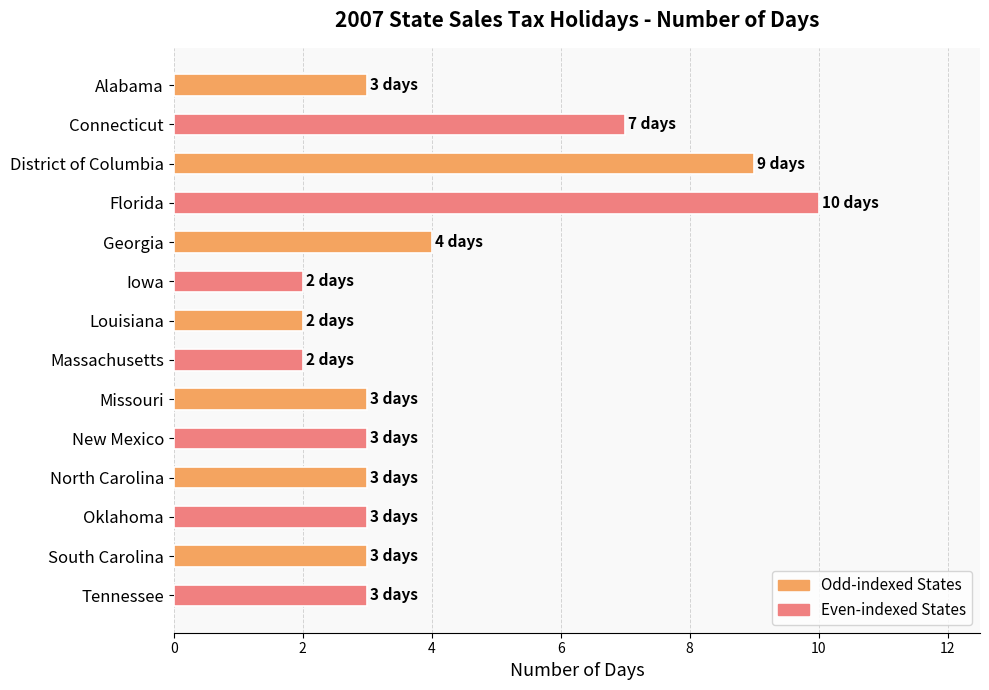

What is the label of the 3rd bar from the bottom?

Oklahoma